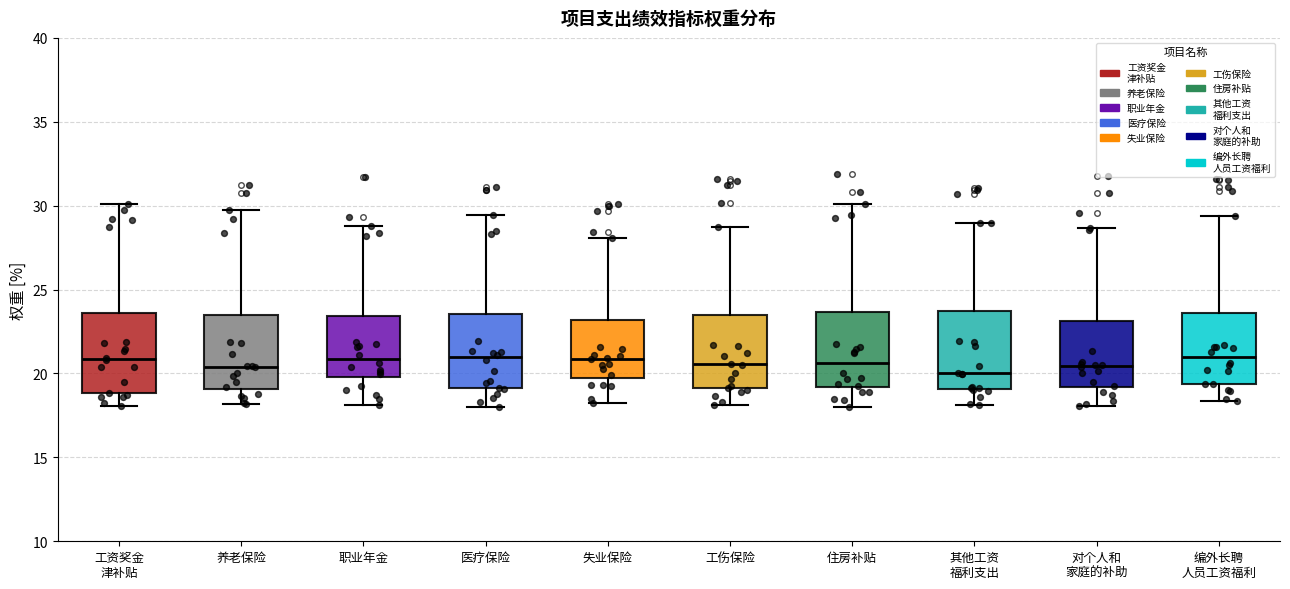

Reading left to right, read every box against the y-axis: the position of its median line, the range the box covers, and the ends of its whiskers. The values are not printed on the chart, so give them approximately, as read against the axis.

工资奖金 津补贴: median 21.0, box 19.0 to 23.5, whiskers 18.0 to 30.0
养老保险: median 20.5, box 19.0 to 23.5, whiskers 18.0 to 30.0
职业年金: median 21.0, box 20.0 to 23.5, whiskers 18.0 to 29.0
医疗保险: median 21.0, box 19.0 to 23.5, whiskers 18.0 to 29.5
失业保险: median 21.0, box 19.5 to 23.0, whiskers 18.5 to 28.0
工伤保险: median 20.5, box 19.0 to 23.5, whiskers 18.0 to 28.5
住房补贴: median 20.5, box 19.0 to 23.5, whiskers 18.0 to 30.0
其他工资 福利支出: median 20.0, box 19.0 to 23.5, whiskers 18.0 to 29.0
对个人和 家庭的补助: median 20.5, box 19.0 to 23.0, whiskers 18.0 to 28.5
编外长聘 人员工资福利: median 21.0, box 19.5 to 23.5, whiskers 18.5 to 29.5